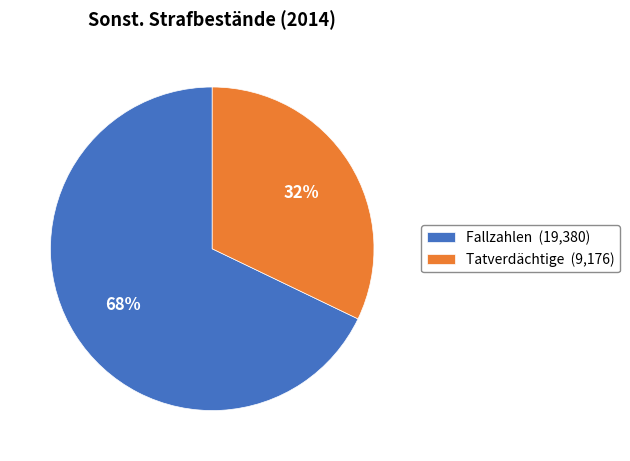

Which category has the biggest portion of the pie?

Fallzahlen